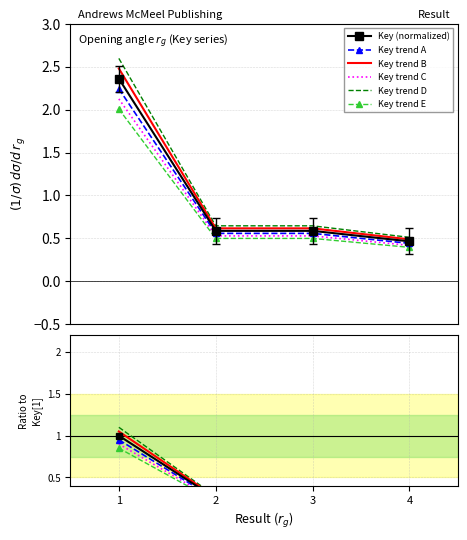

Where is the first local minimum?

2